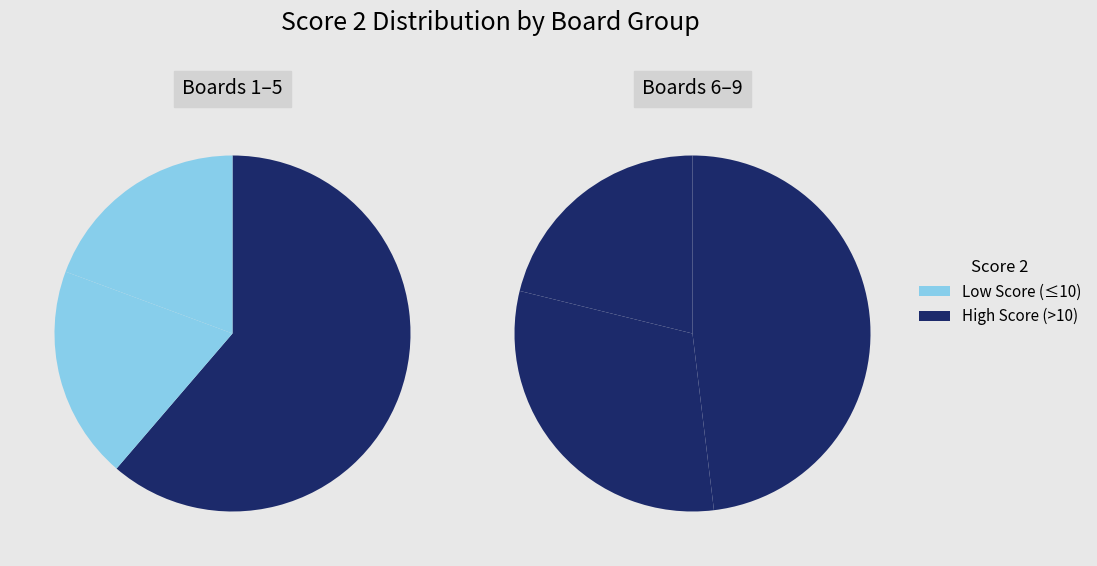

Between 6 and 3, which is larger?

6